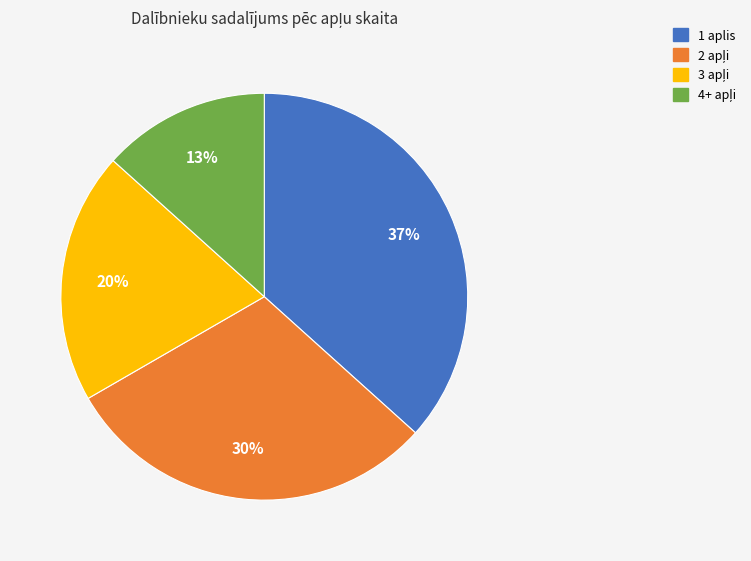

To the nearest percent, what percentage of the pie is 1 aplis?

37%